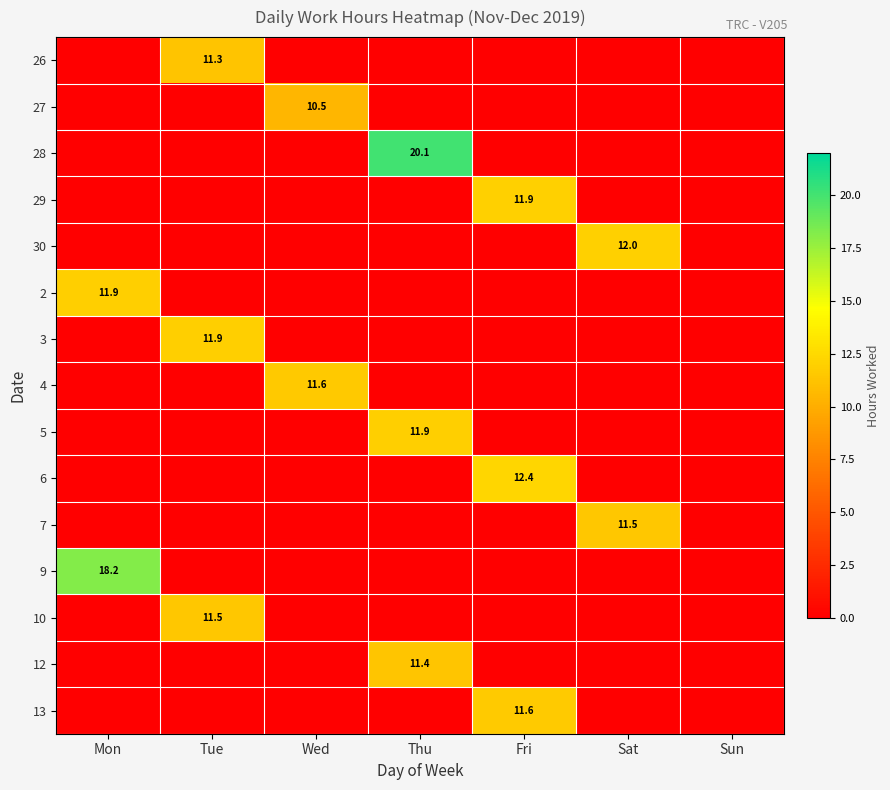

The 28 series shows 20.1 at Thu. True or false?

True